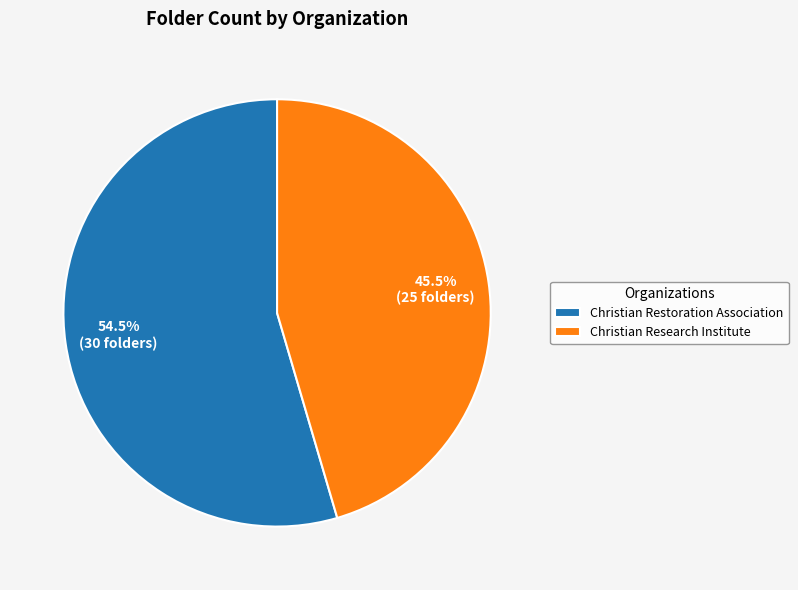

What is the smallest slice in the pie chart?

Christian Research Institute